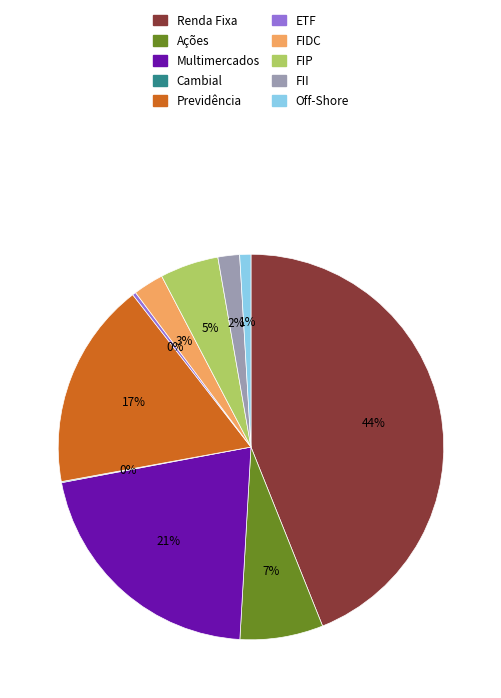

Is FII the majority of the pie?

No